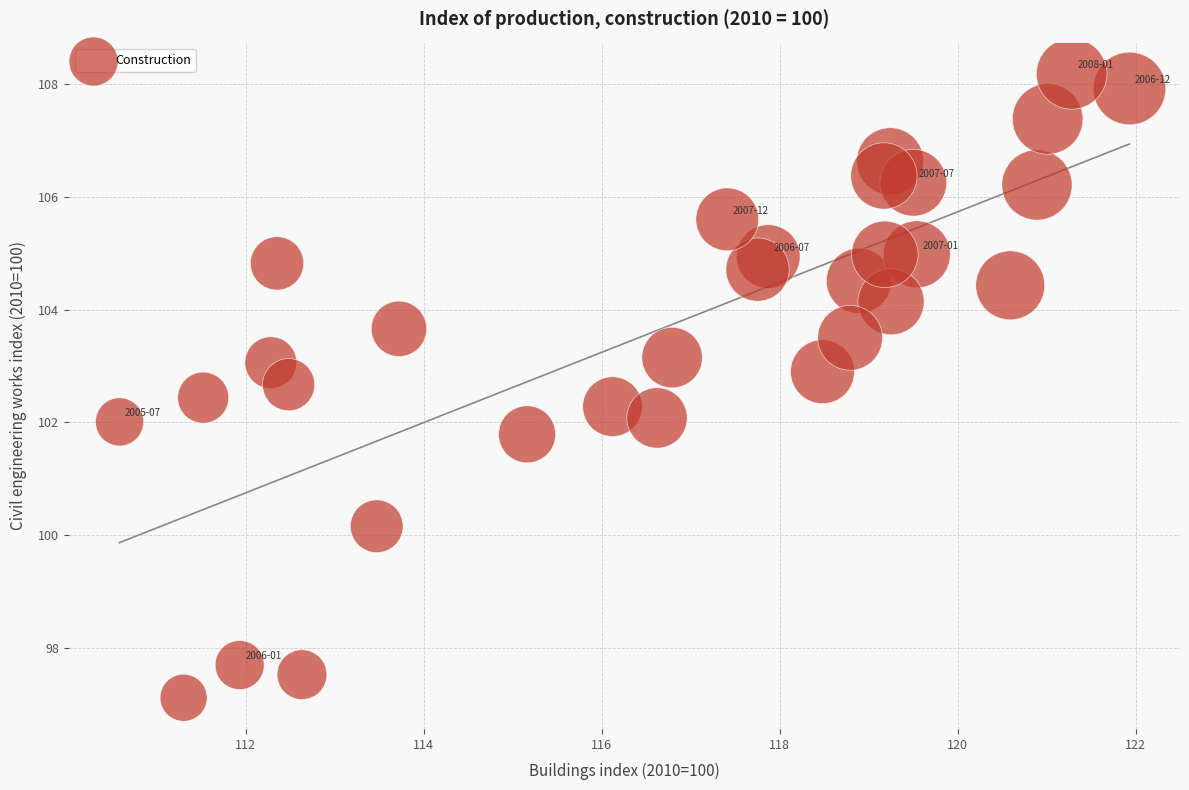

What is the range of Y values (max minus min)?

11.1